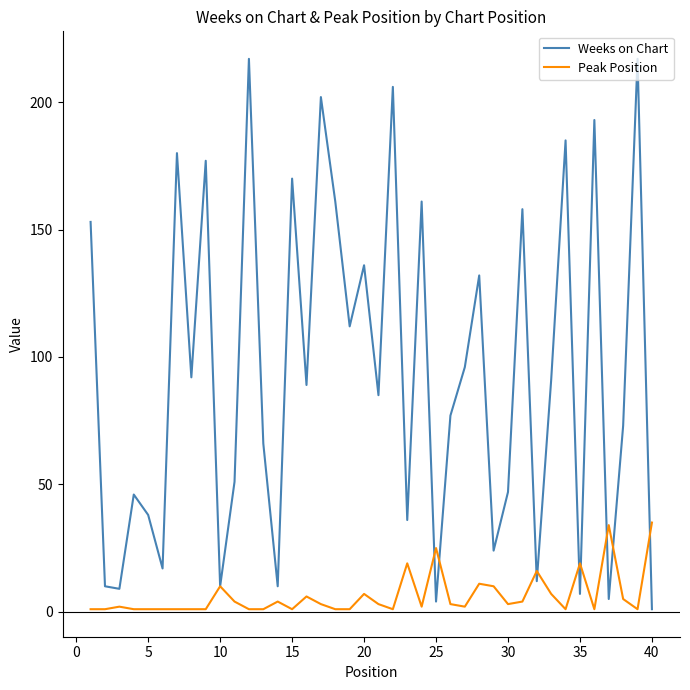

Rank the series by their average value, from highest to lowest.

Weeks on Chart, Peak Position